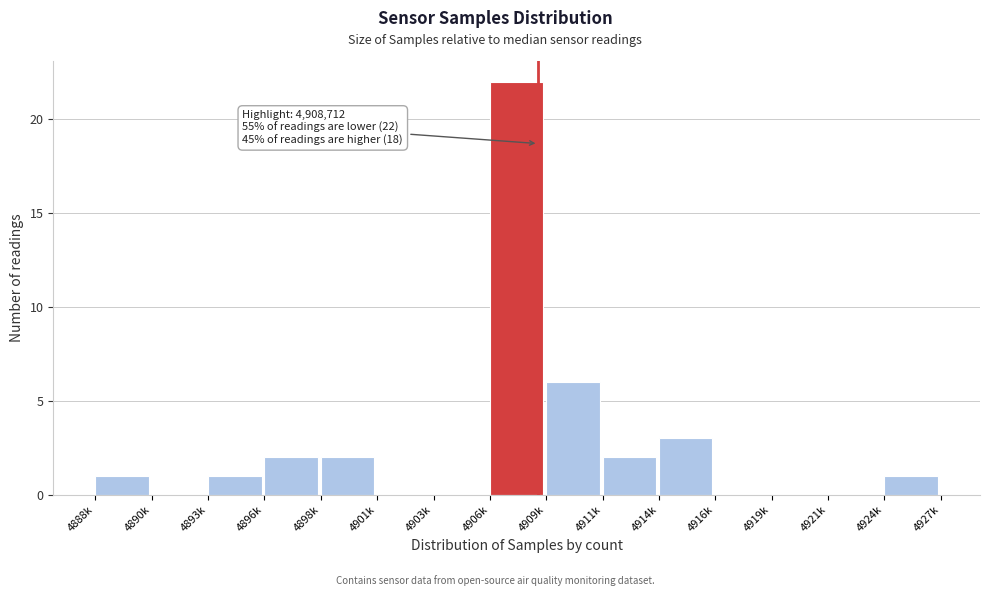

Reading right to left, extract all data points from this chart.

4924k=1	4921k=0	4919k=0	4916k=0	4914k=3	4911k=2	4909k=6	4906k=22	4903k=0	4901k=0	4898k=2	4896k=2	4893k=1	4890k=0	4888k=1